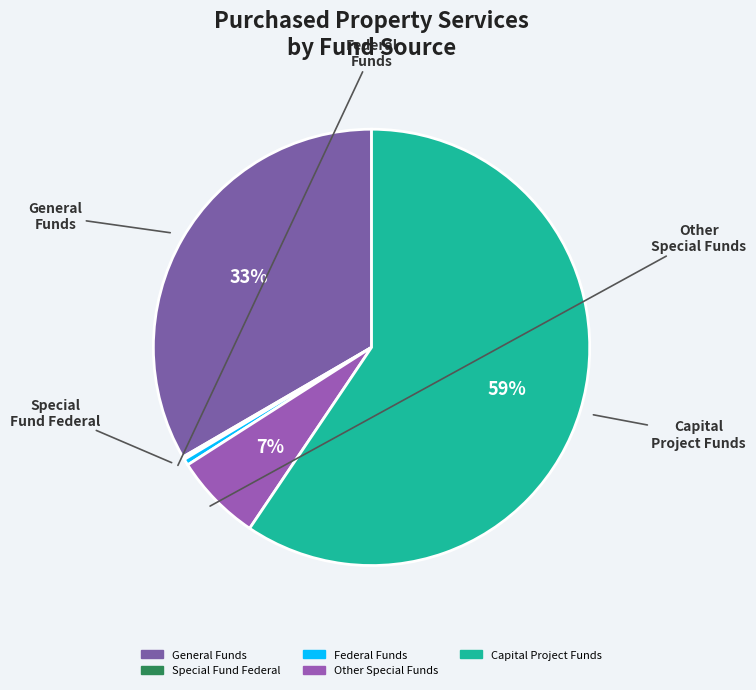

Combined, do Capital Project Funds and Federal Funds account for over 50%?

Yes